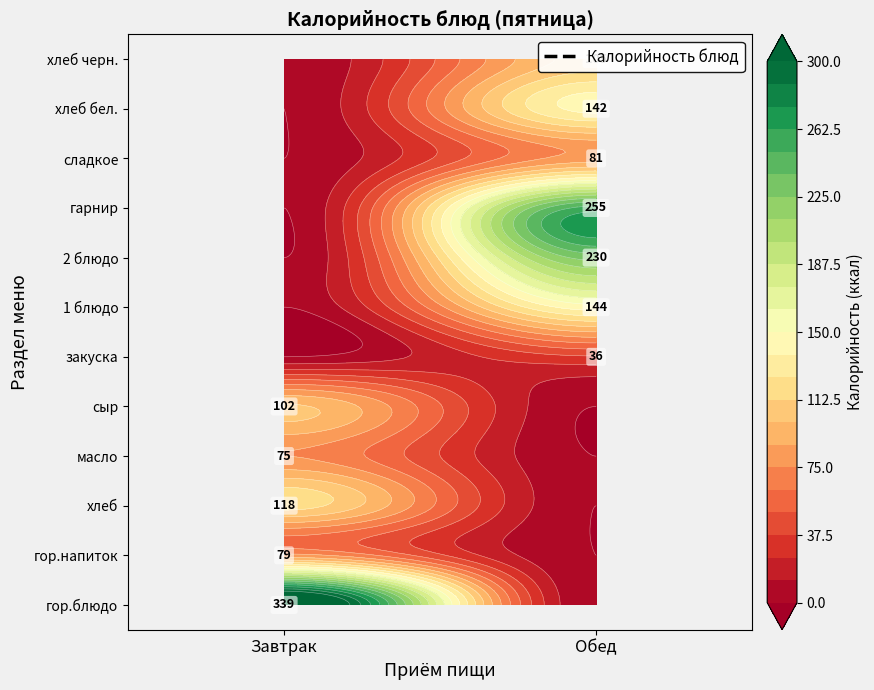

Is the value of Завтрак at хлеб greater than the value of Обед at хлеб?

Yes